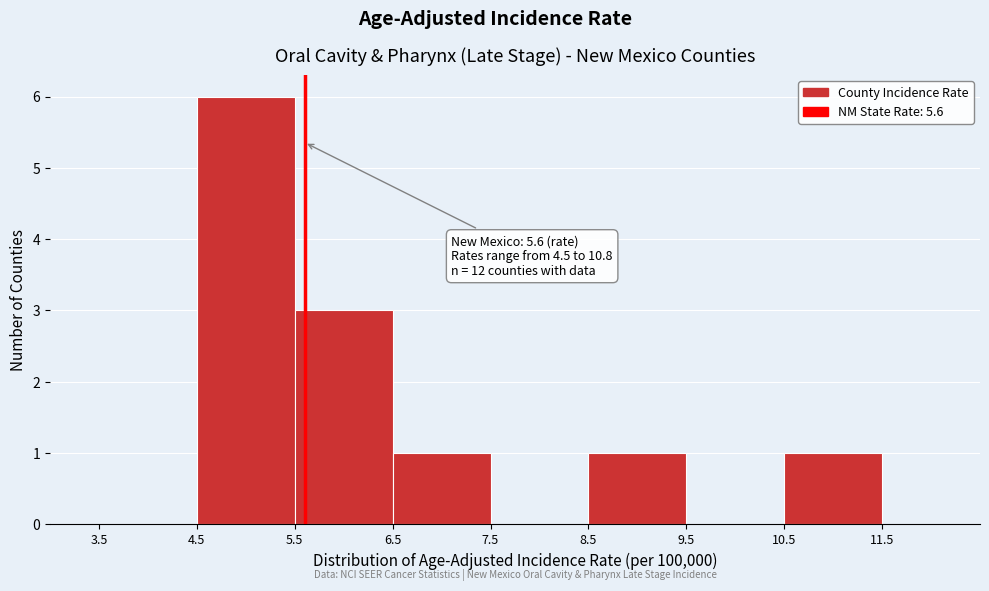

Over which range of the x-axis is the bar tallest?

4.5 to 5.5